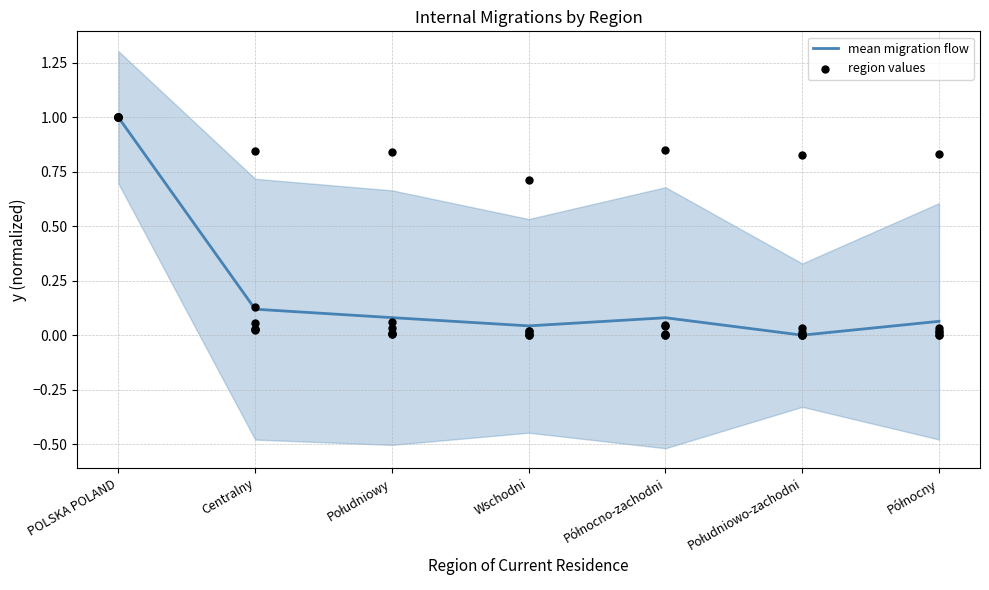

Between POLSKA POLAND and Centralny, which is larger?

POLSKA POLAND